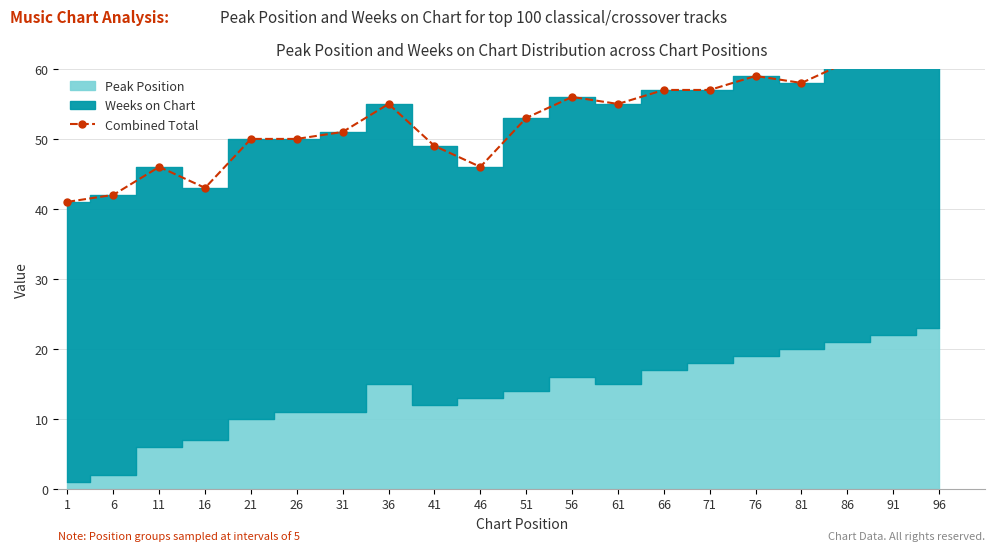

At which category does the data reach its first local valley?

16